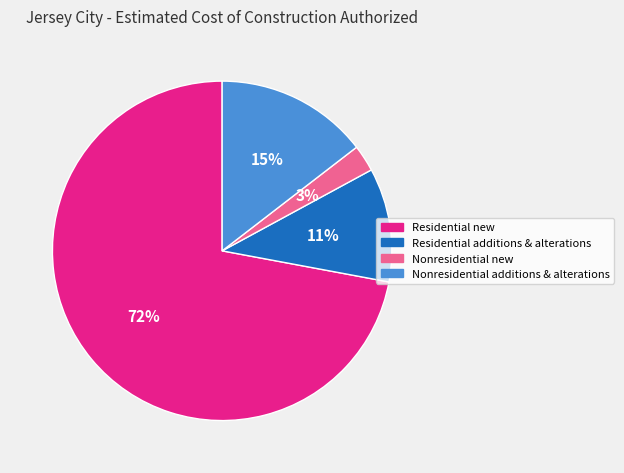

Which has a higher value, Nonresidential new or Residential additions & alterations?

Residential additions & alterations